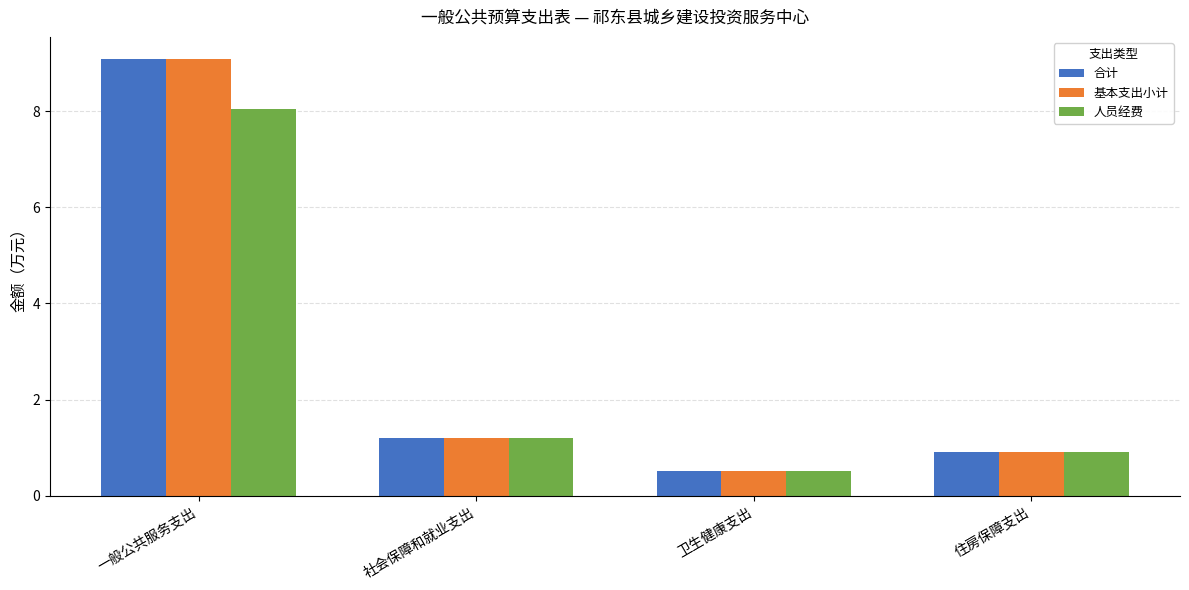

What is the minimum value shown in the chart?

0.5